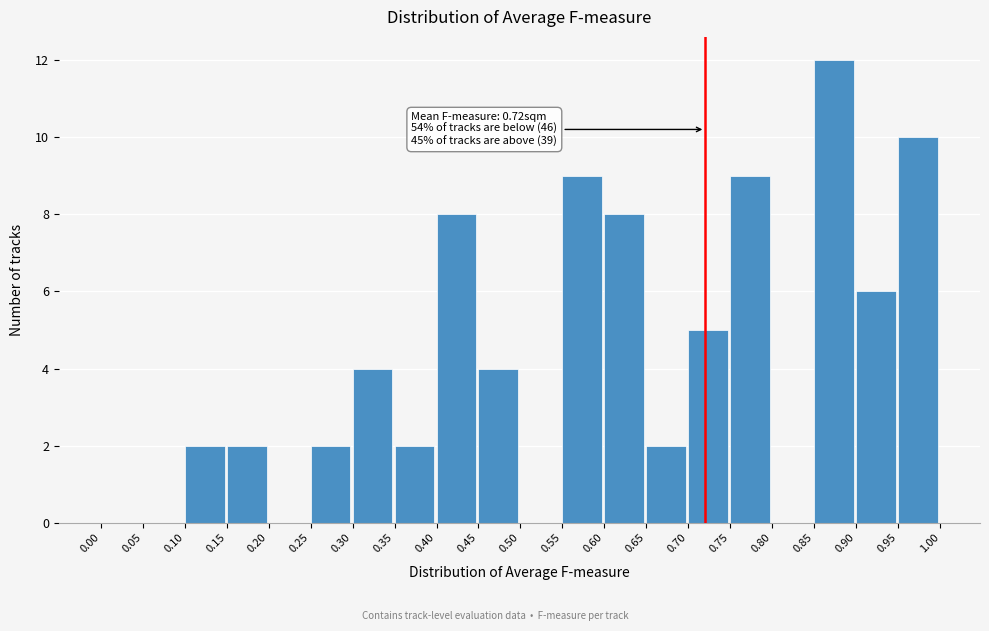

Over which range of the x-axis is the bar tallest?

0.85 to 0.90